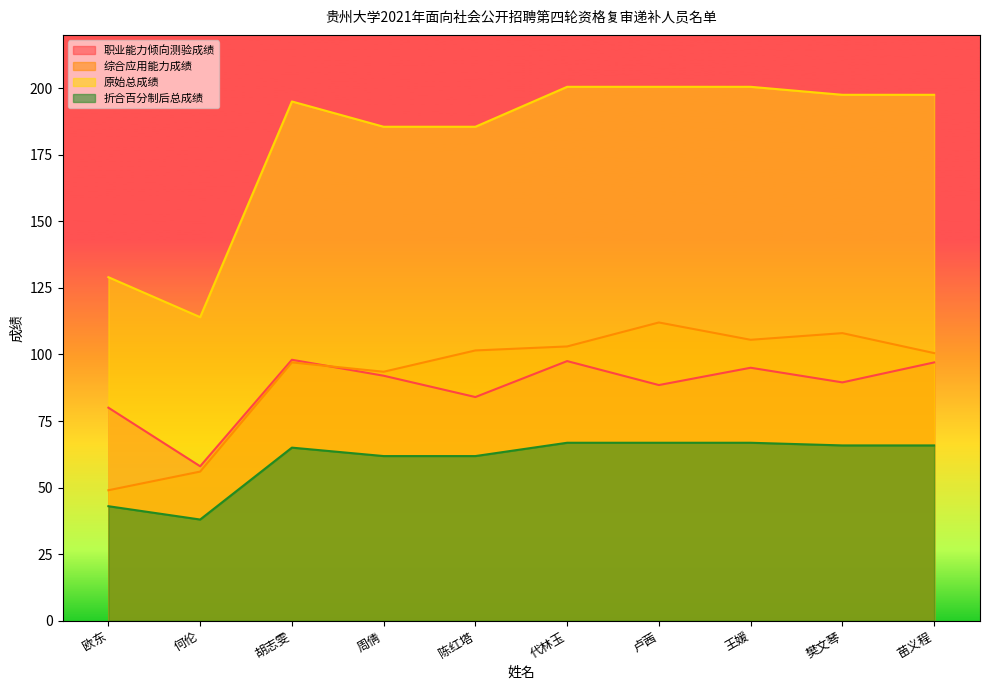

True or false: 职业能力倾向测验成绩 and 折合百分制后总成绩 intersect in this chart.

False